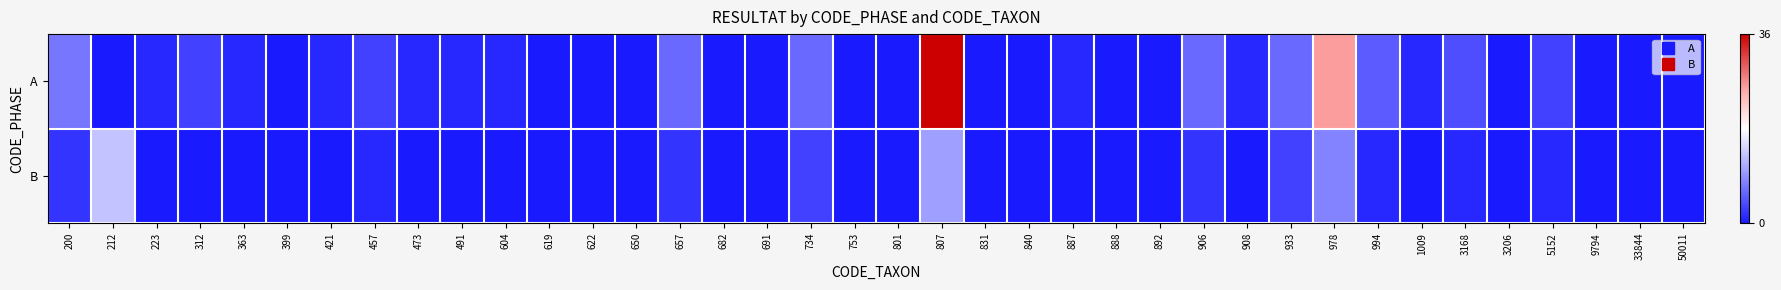

Between 3206 and 892, which is larger?

3206